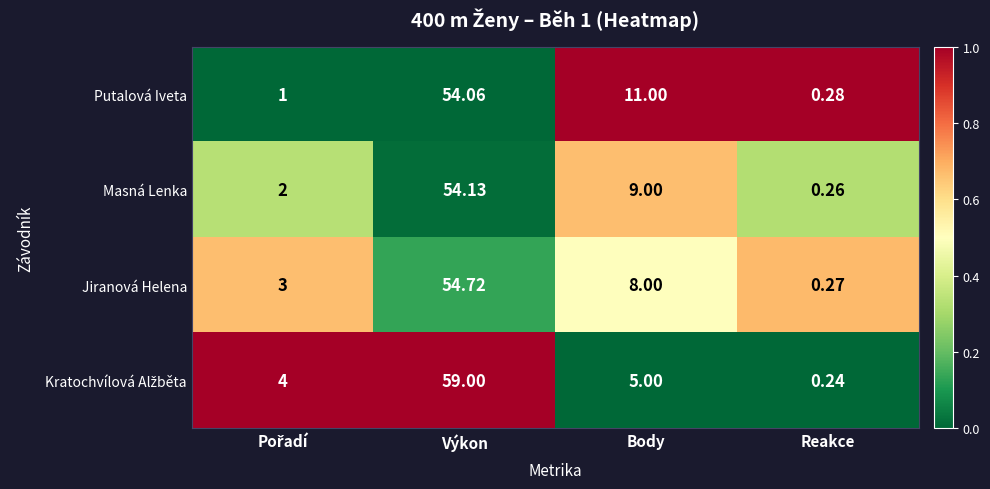

Between Body and Reakce, which series saw the biggest shift?

Putalová Iveta